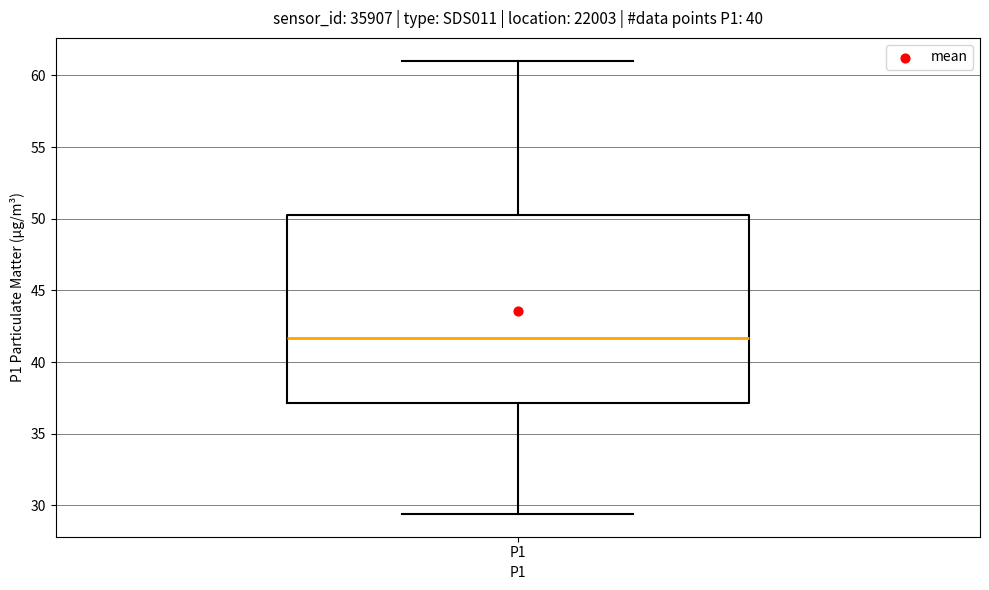

Where does the lower whisker of the box for P1 end on the y-axis? The values are not printed on the chart, so give them approximately, as read against the axis.

29.5